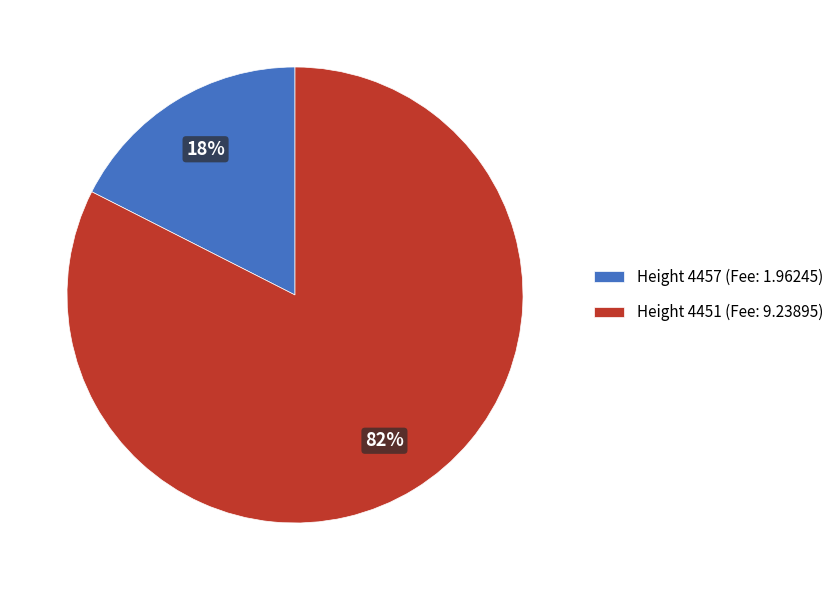

Is it true that Height 4457 is 18% of the pie?

True